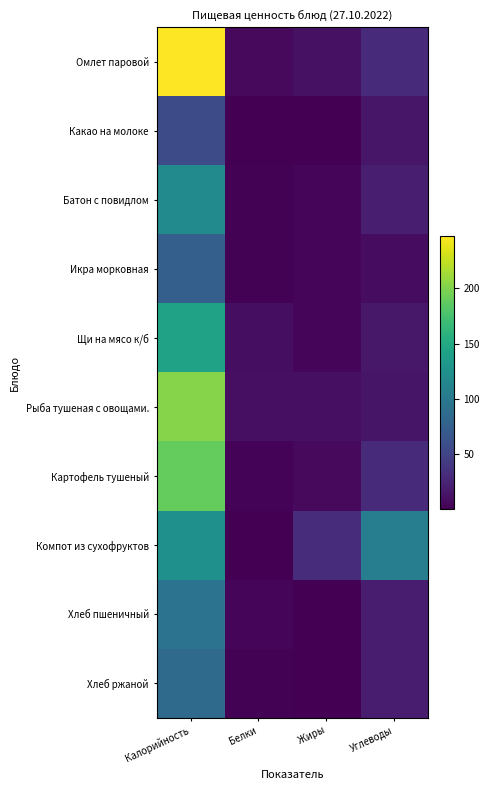

At how many categories does at least one series exceed 136?

1